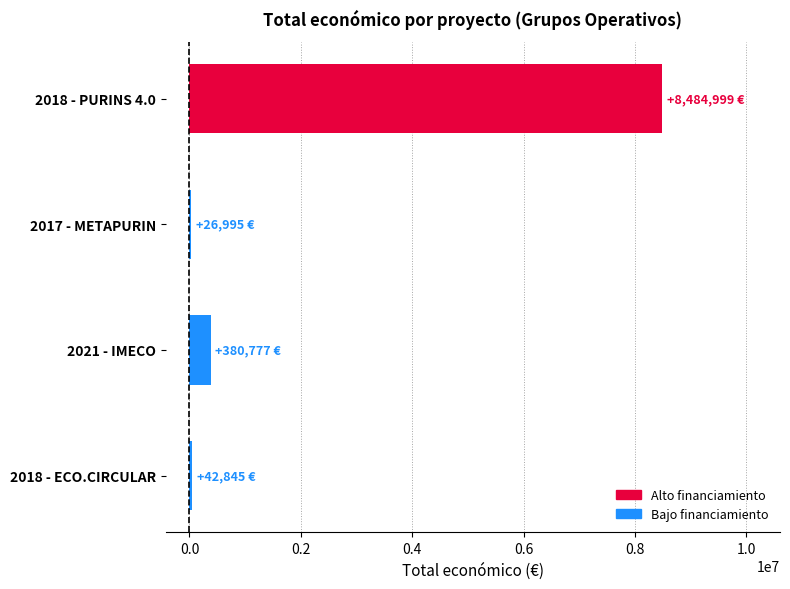

The value at 2018 - PURINS 4.0 is 13703728. True or false?

False